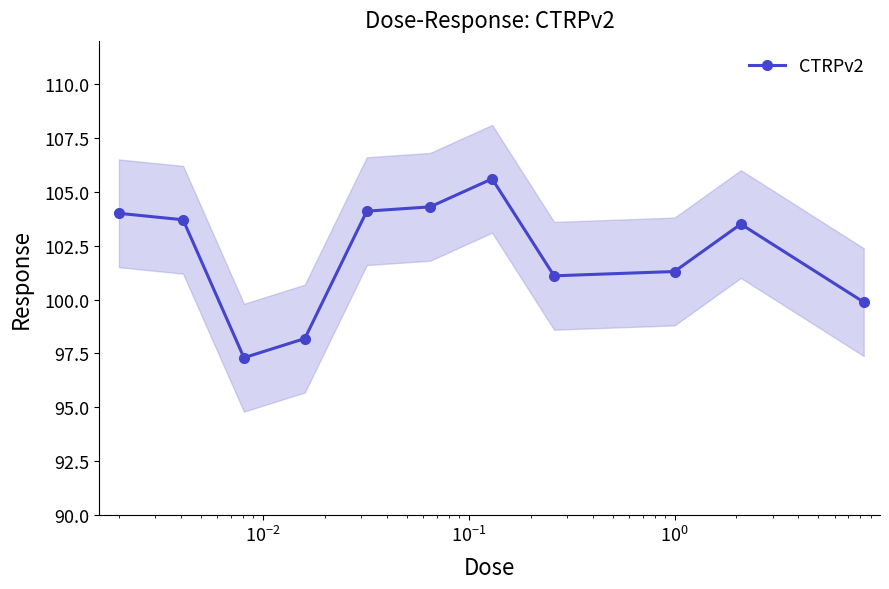

How many lines are shown in the chart?

1